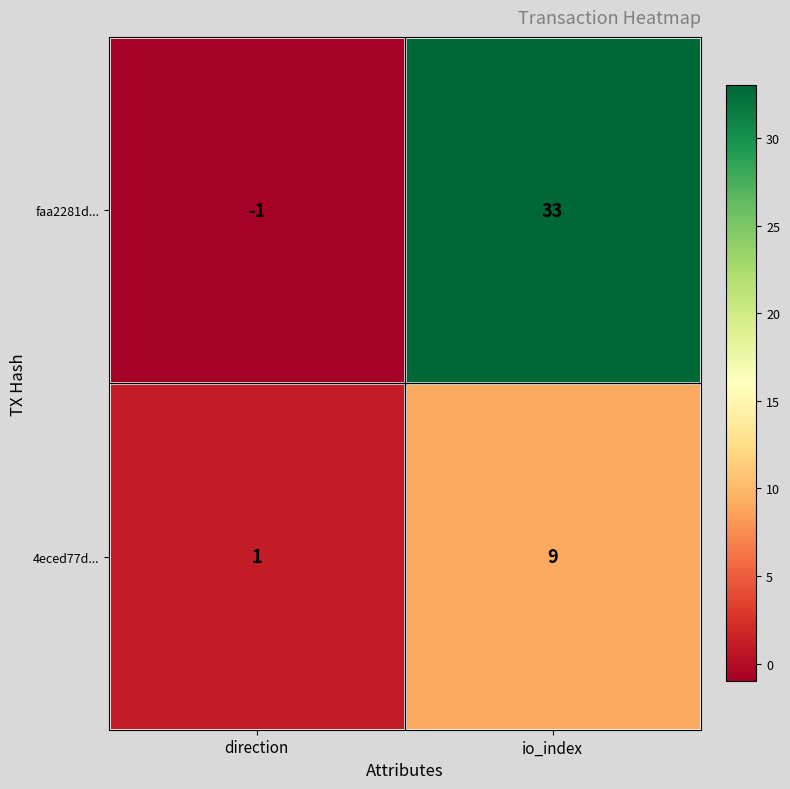

Which series has the widest spread of values?

faa2281d...